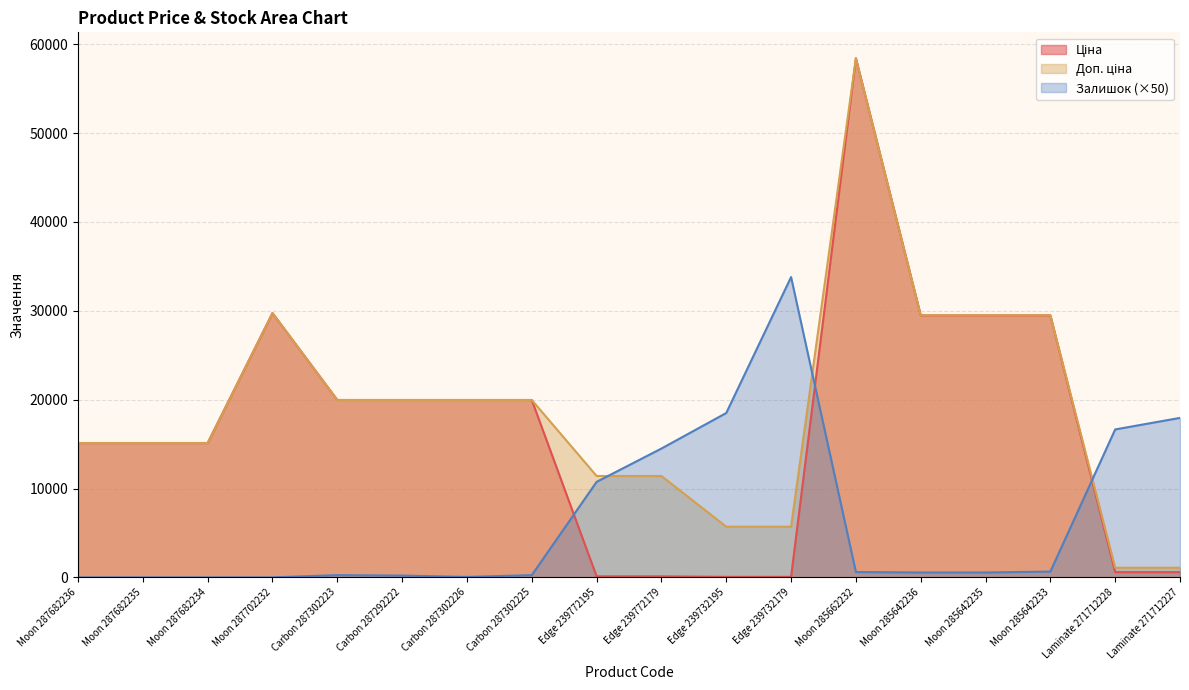

What is the sum of the Залишок values at Moon 287682234 and Edge 239772179?

14500.0